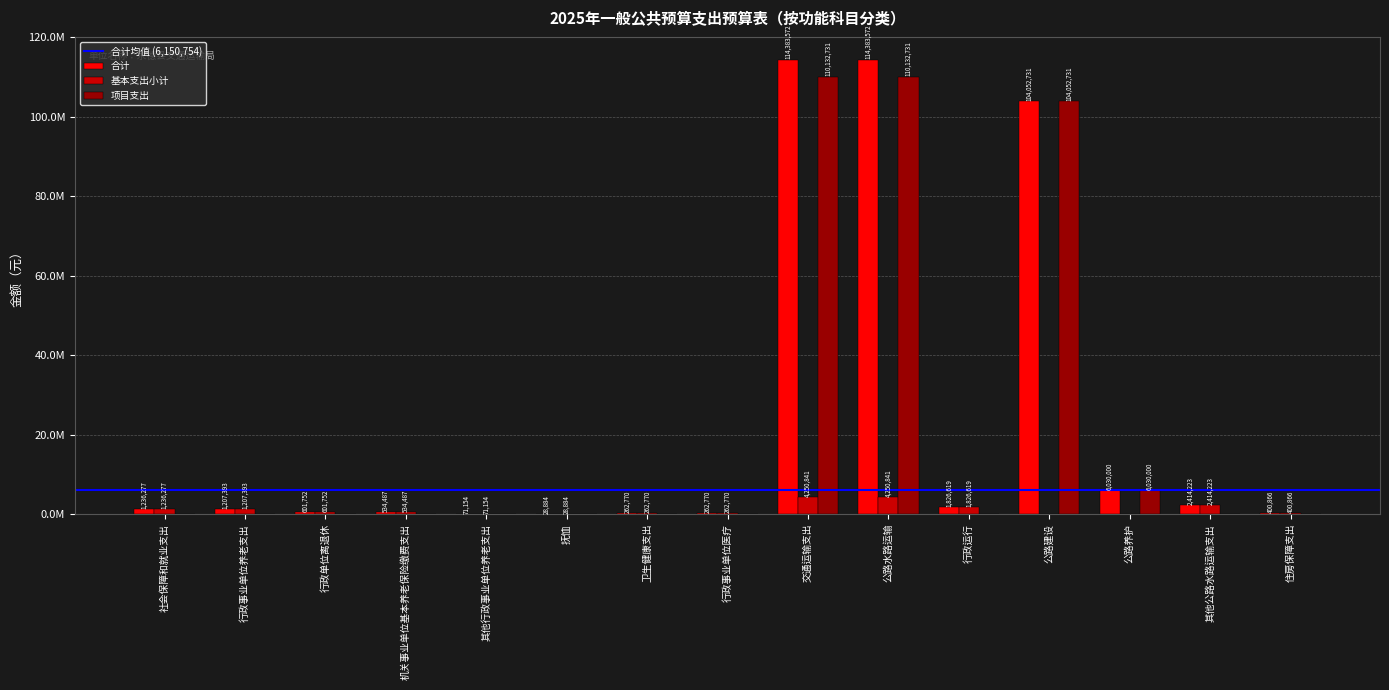

Does the chart contain stacked bars?

No